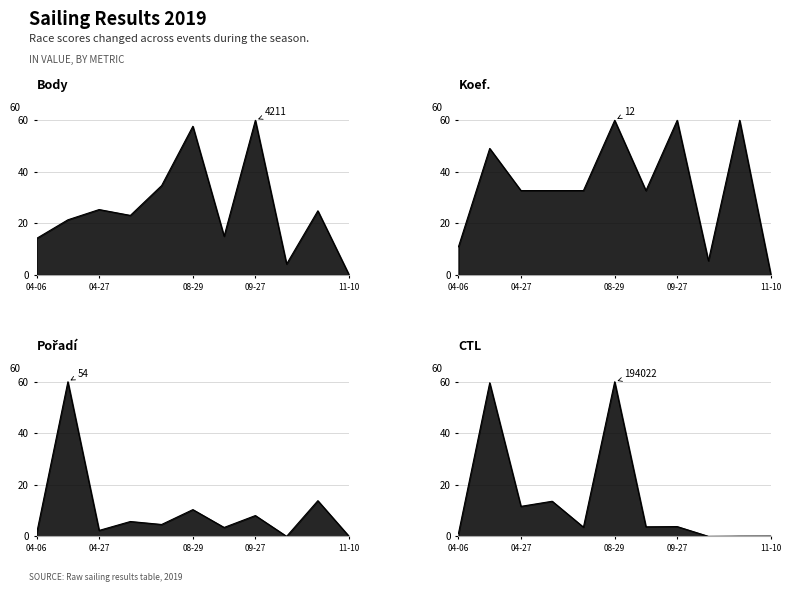

What is the sum of all CTL values?

157.3